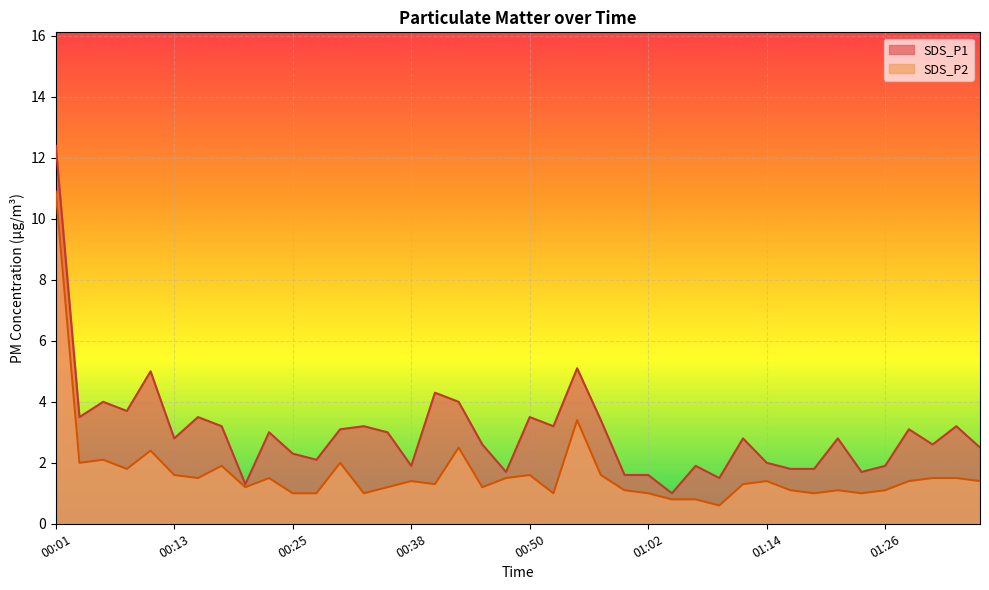

Reading right to left, extract all data points from this chart.

SDS_P1: 2.5	3.2	2.6	3.1	1.9	1.7	2.8	1.8	1.8	2.0	2.8	1.5	1.9	1.0	1.6	1.6	3.4	5.1	3.2	3.5	1.7	2.6	4.0	4.3	1.9	3.0	3.2	3.1	2.1	2.3	3.0	1.3	3.2	3.5	2.8	5.0	3.7	4.0	3.5	12.4
SDS_P2: 1.4	1.5	1.5	1.4	1.1	1.0	1.1	1.0	1.1	1.4	1.3	0.6	0.8	0.8	1.0	1.1	1.6	3.4	1.0	1.6	1.5	1.2	2.5	1.3	1.4	1.2	1.0	2.0	1.0	1.0	1.5	1.2	1.9	1.5	1.6	2.4	1.8	2.1	2.0	10.9